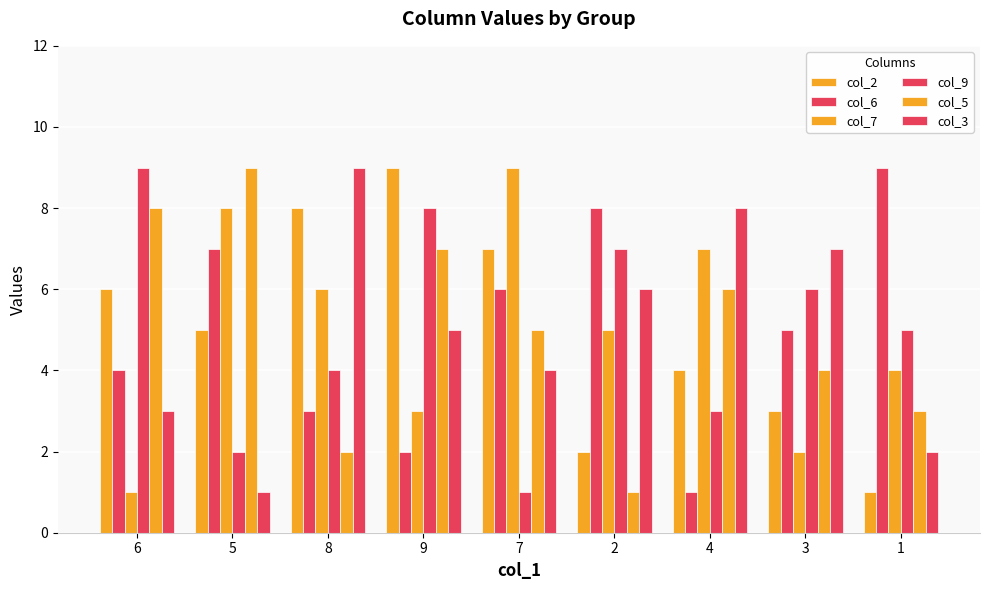

What is the smallest value displayed?

1